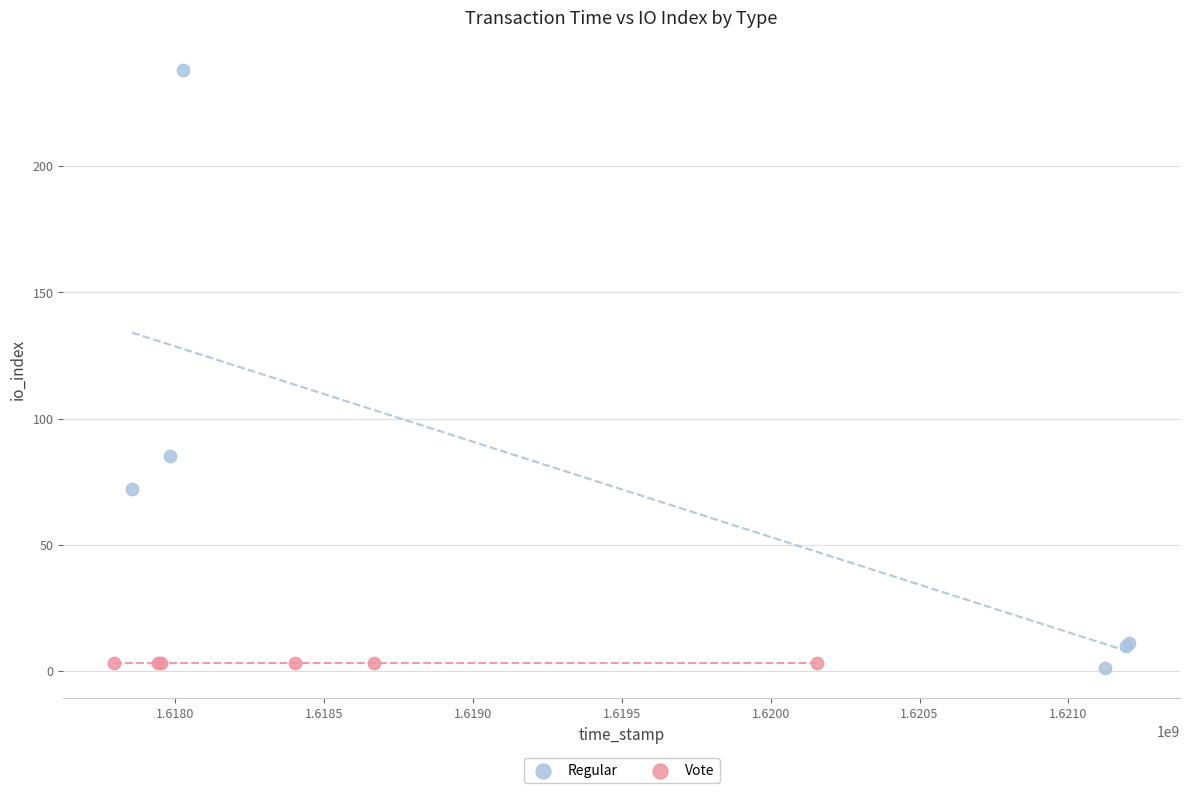

Which series contains the highest Y value?

Regular